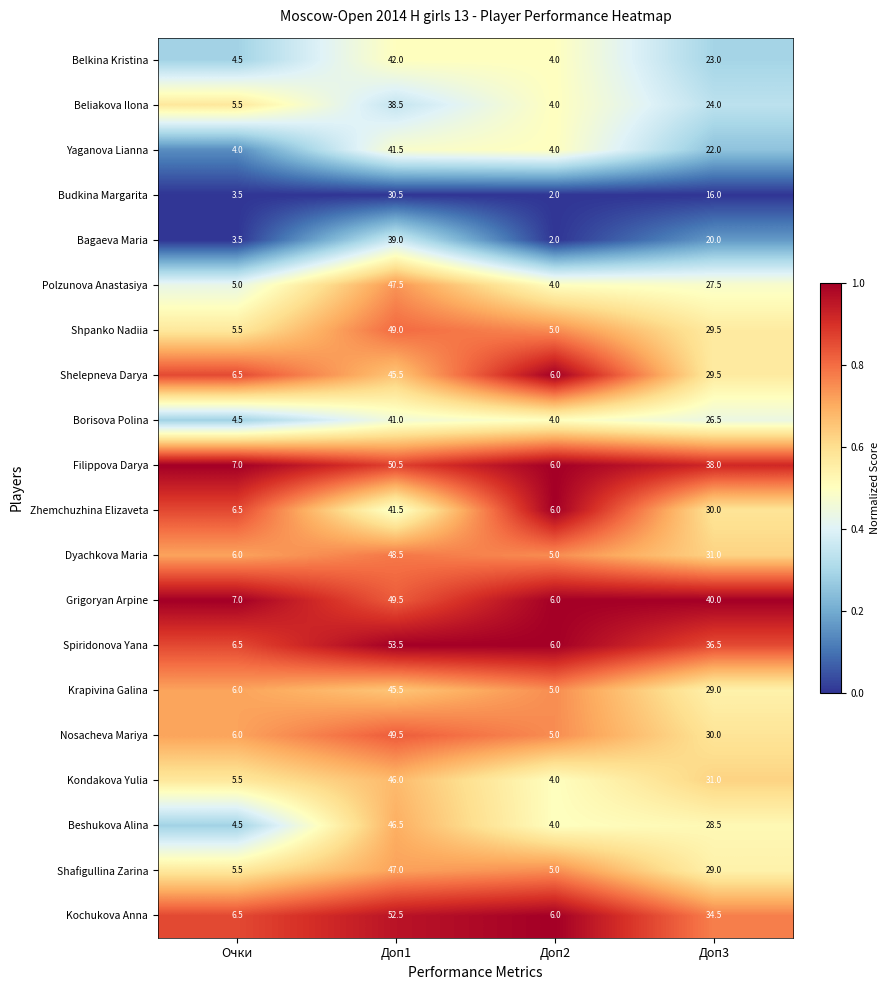

Where does the Yaganova Lianna series first go above 22?

Доп1